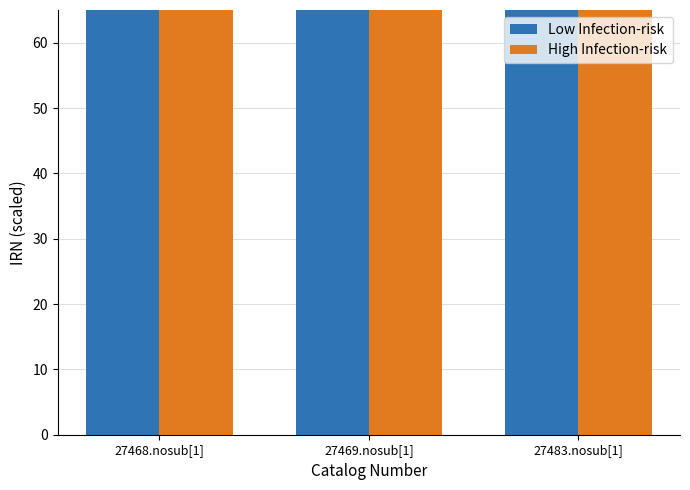

Which category has the highest value across all series?

27483.nosub[1]